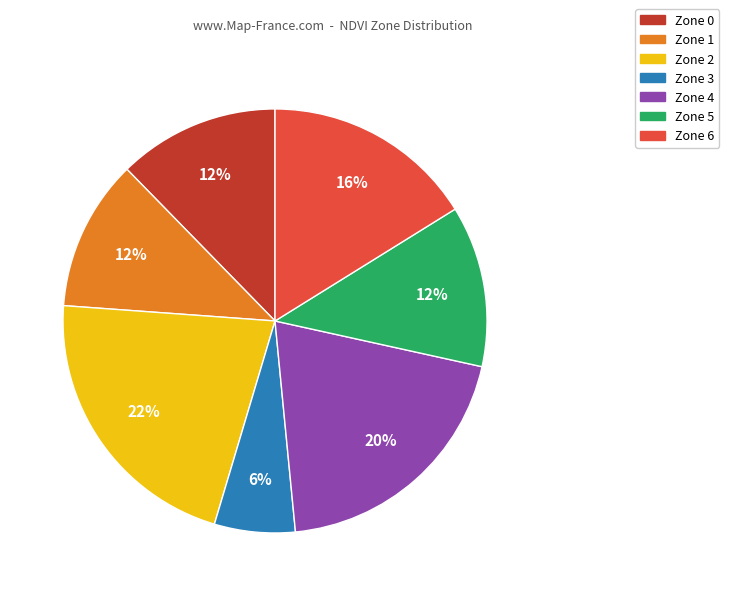

To the nearest percent, what portion does Zone 6 represent?

16%